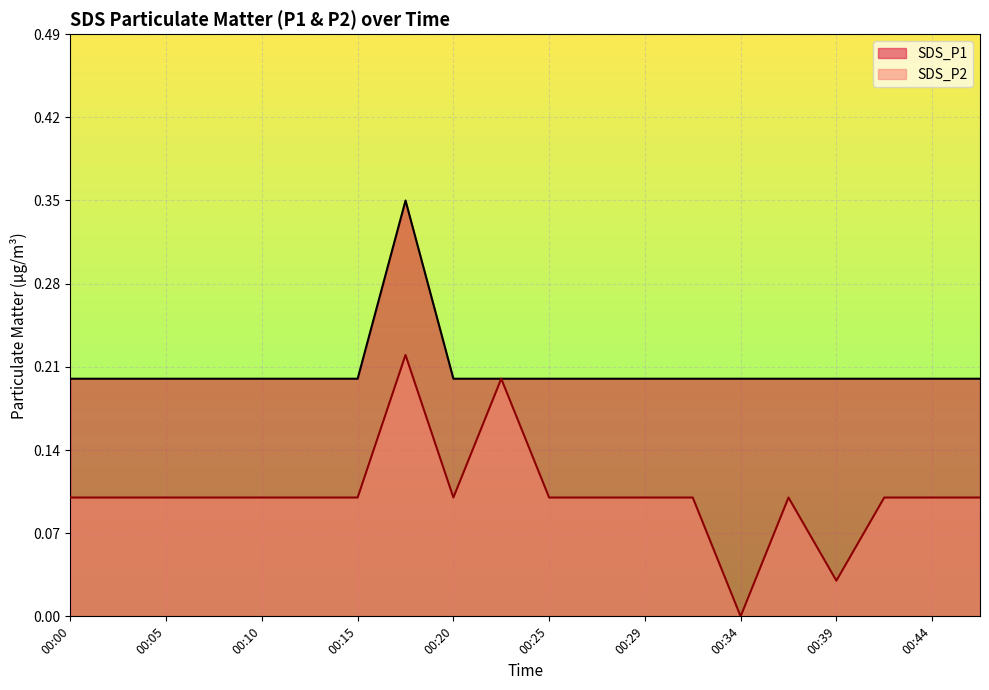

At 00:37, list the series in order from smallest to largest.

SDS_P2, SDS_P1